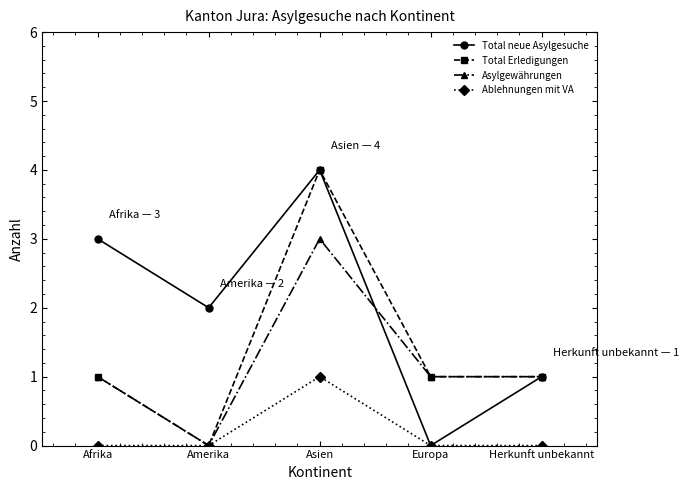

Which series has the largest total across all categories?

Total neue Asylgesuche